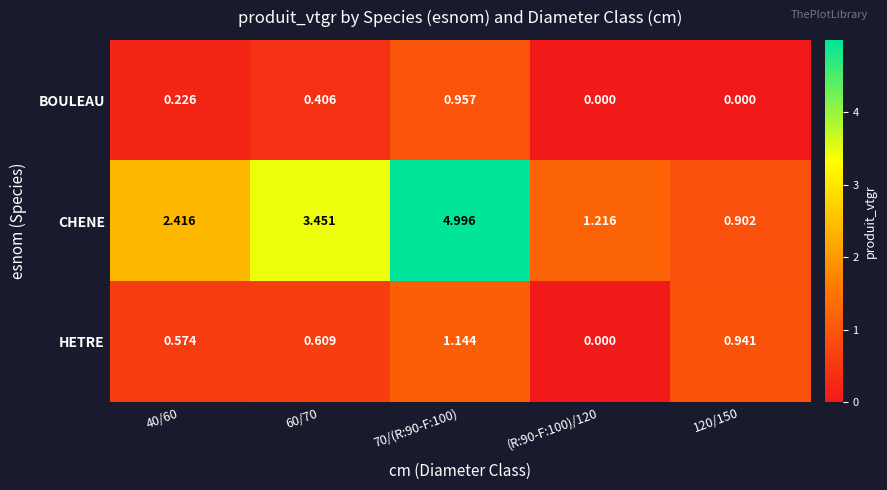

Which series changed the most between 40/60 and 70/(R:90-F:100)?

CHENE